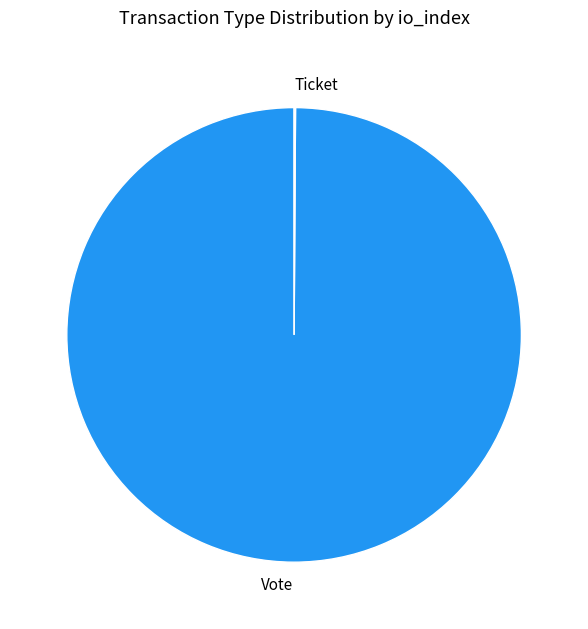

Is it true that Vote is 100% of the pie?

True